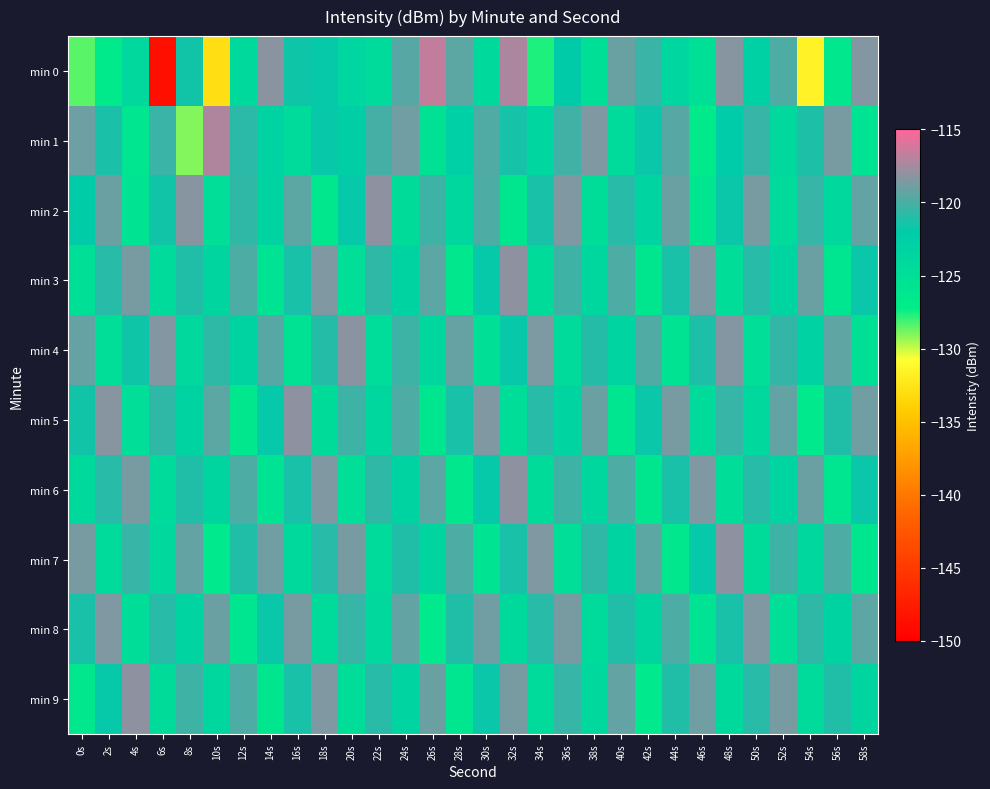

What is the greatest value displayed?

-116.7